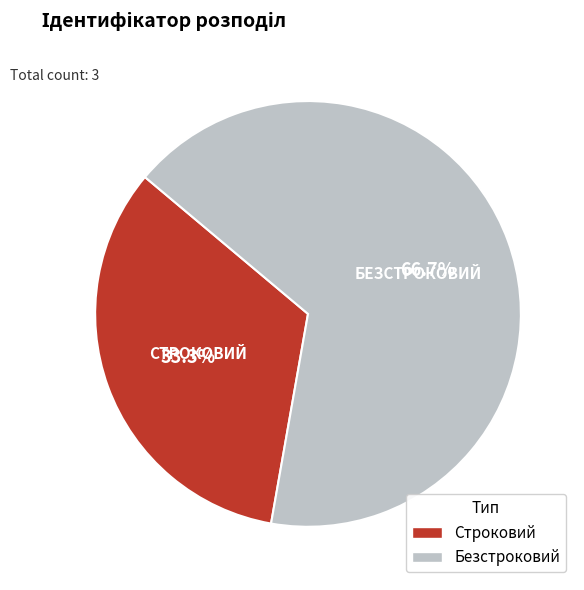

What percentage is the Строковий slice, to the nearest percent?

33%